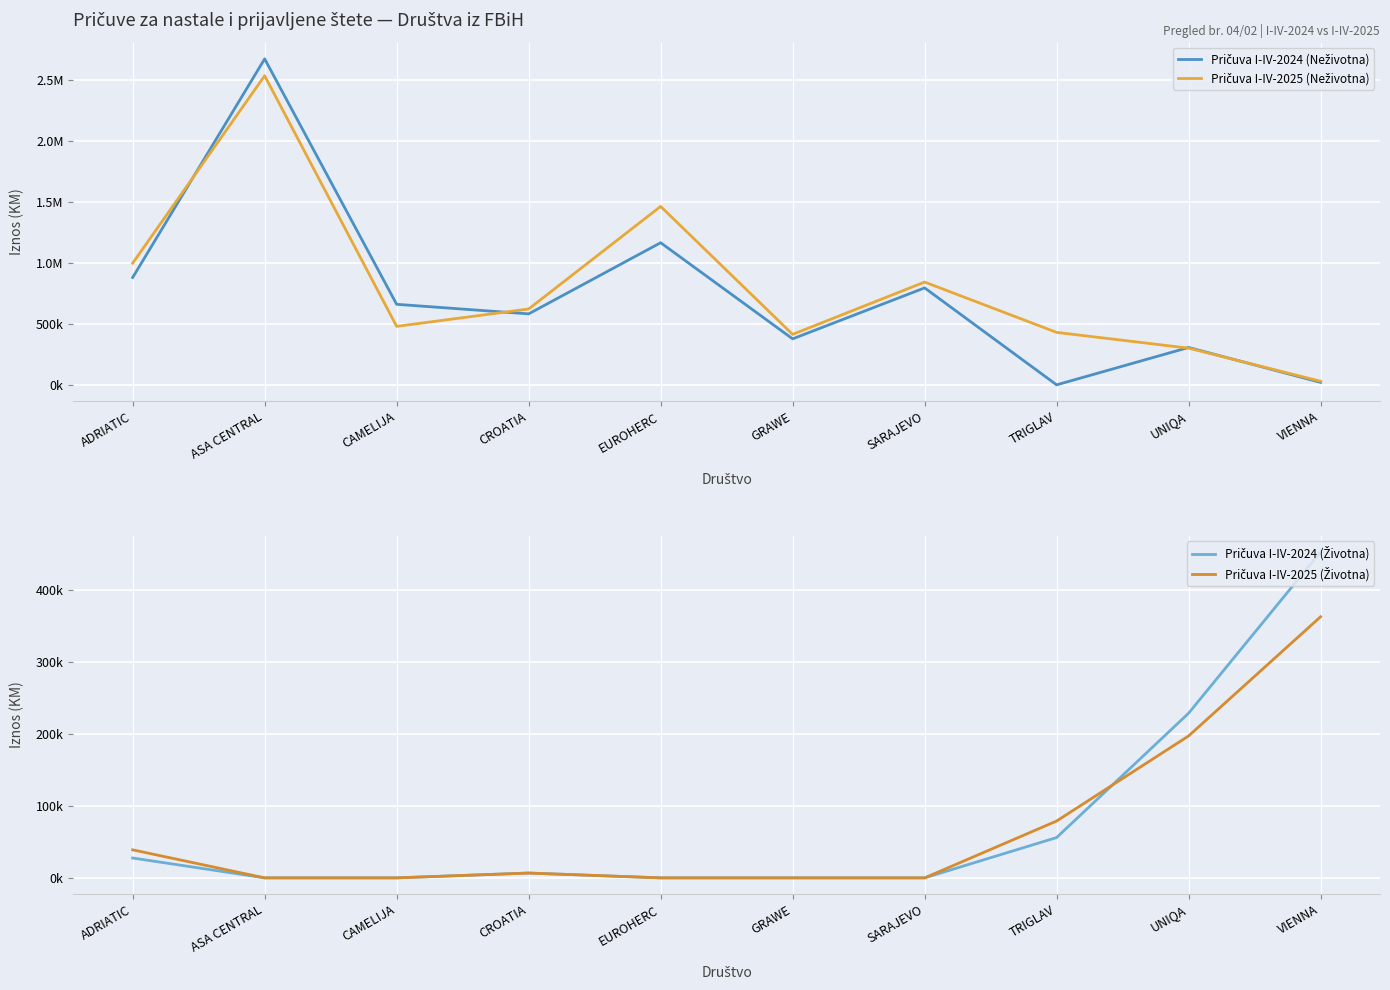

What is the average value of the Pričuva I-IV-2024 (Životna) series?

77314